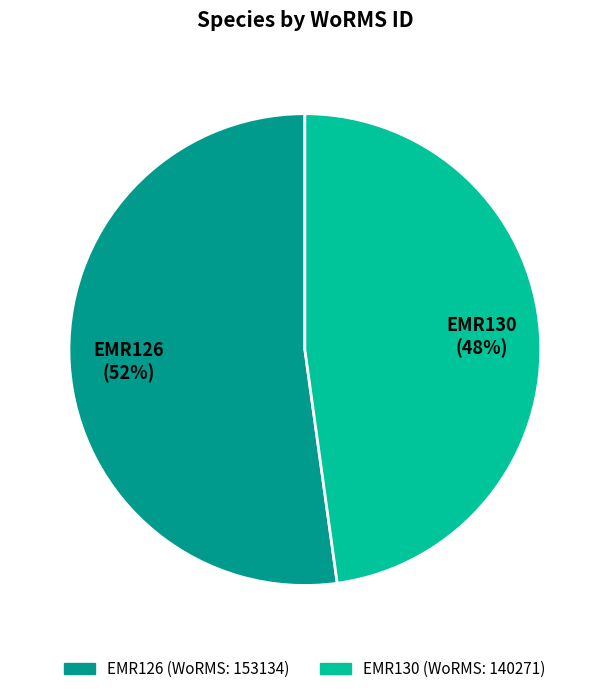

What is the largest slice in the pie chart?

EMR126